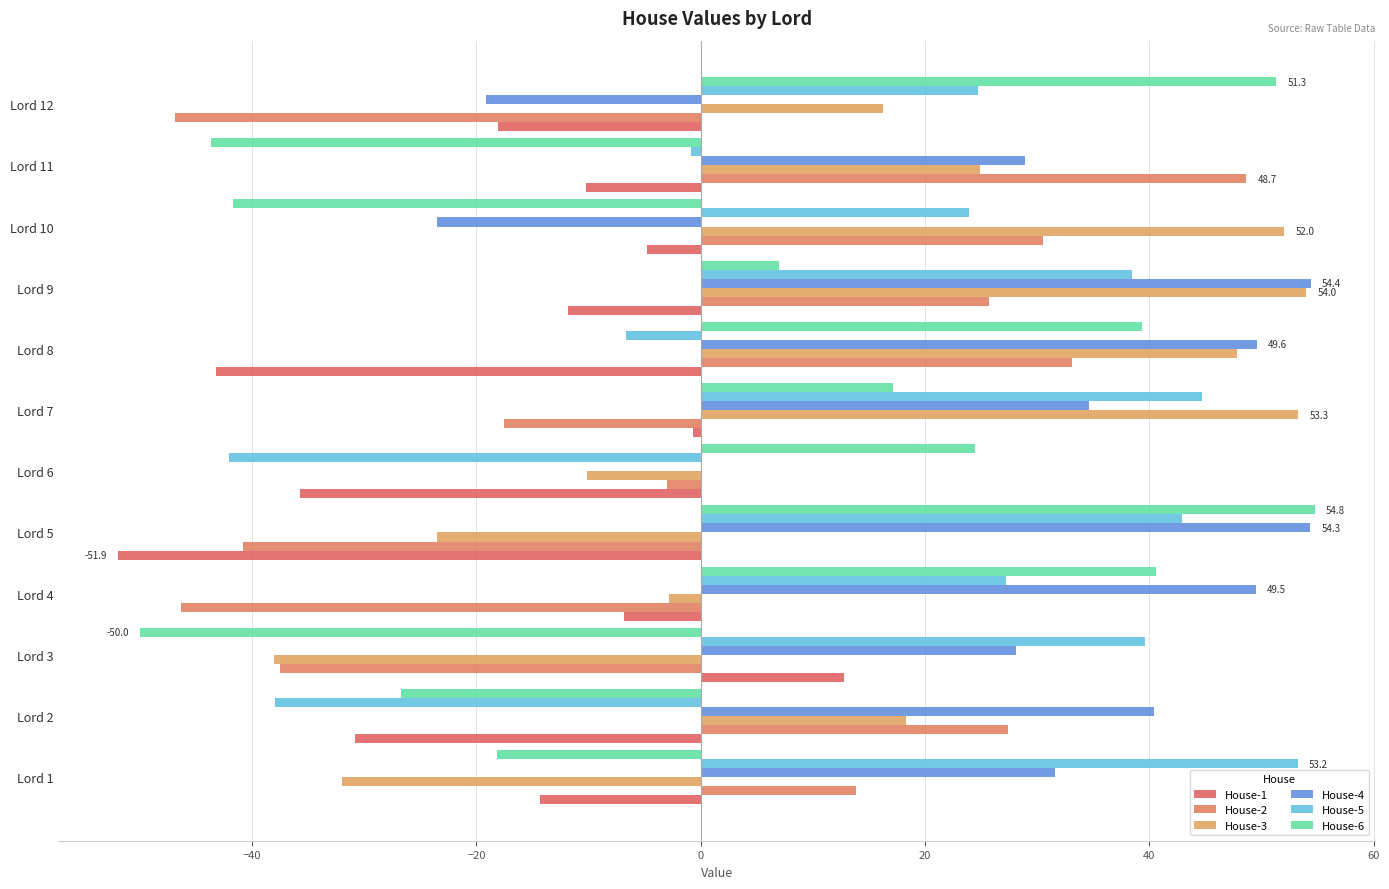

Which series has the widest spread of values?

House-6